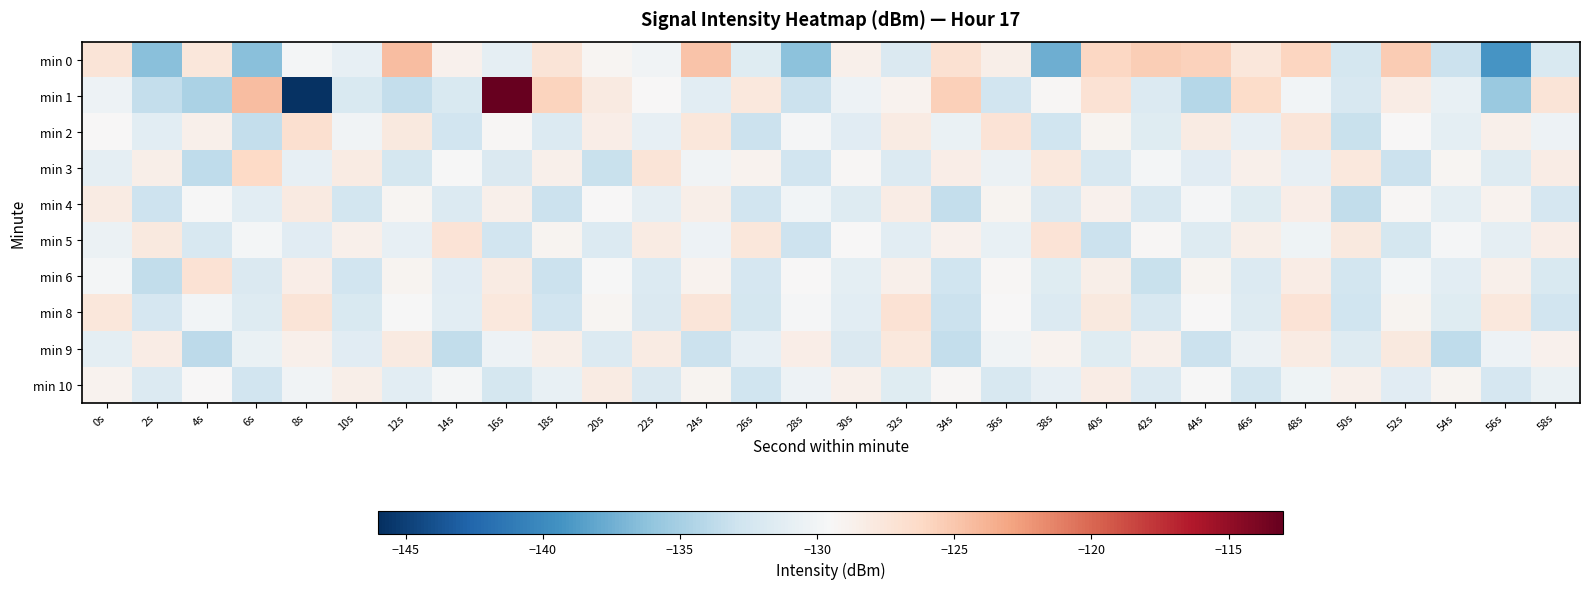

What is the smallest value displayed?

-145.8